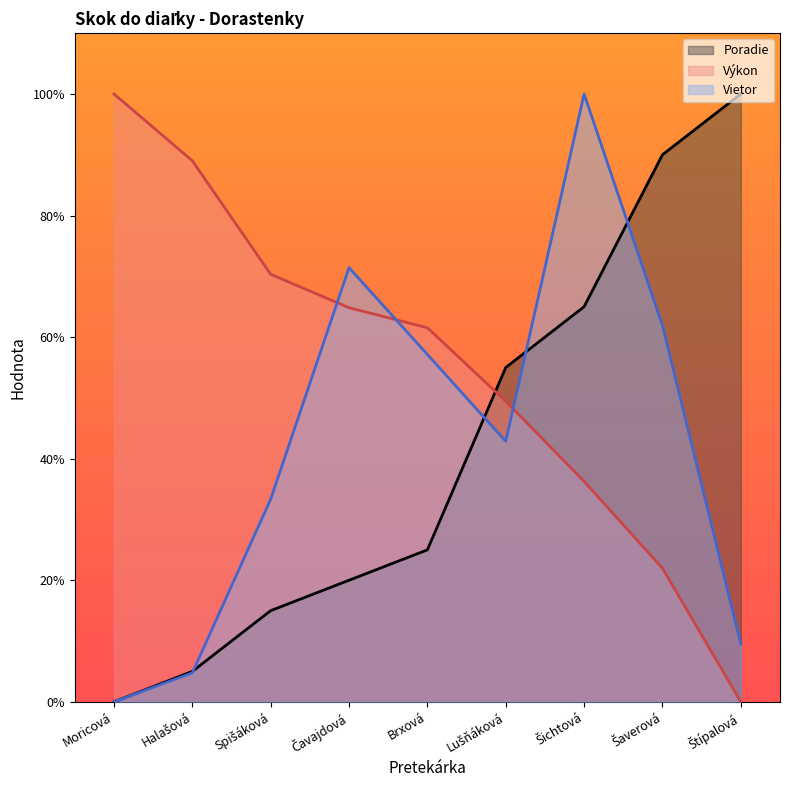

Count the number of categories in the chart.

9